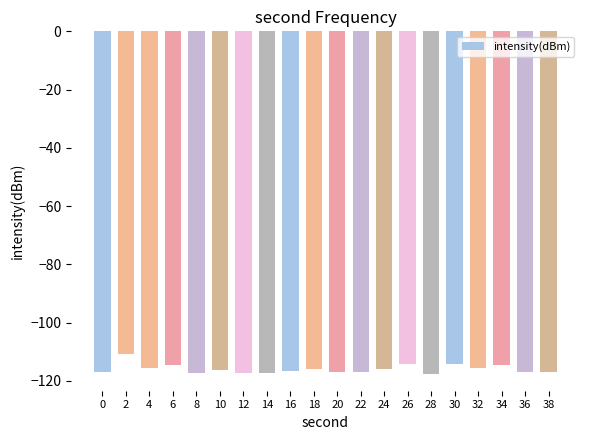

Between 24 and 2, which is larger?

2